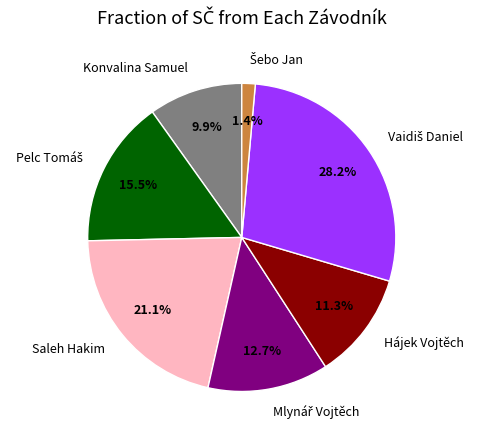

How much of the chart is everything except Hájek Vojtěch?

88.7%